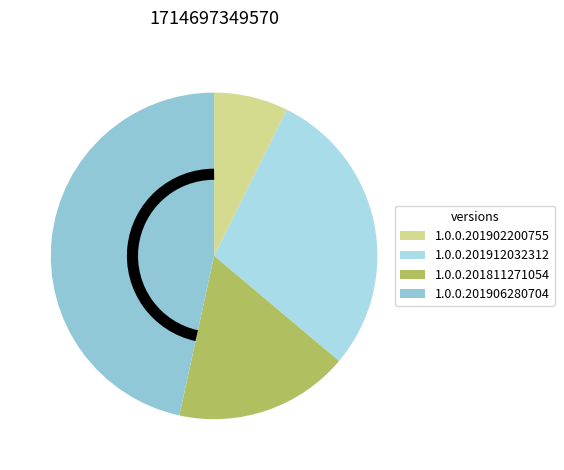

To the nearest percent, what percentage of the pie is 1.0.0.201902200755?

7%